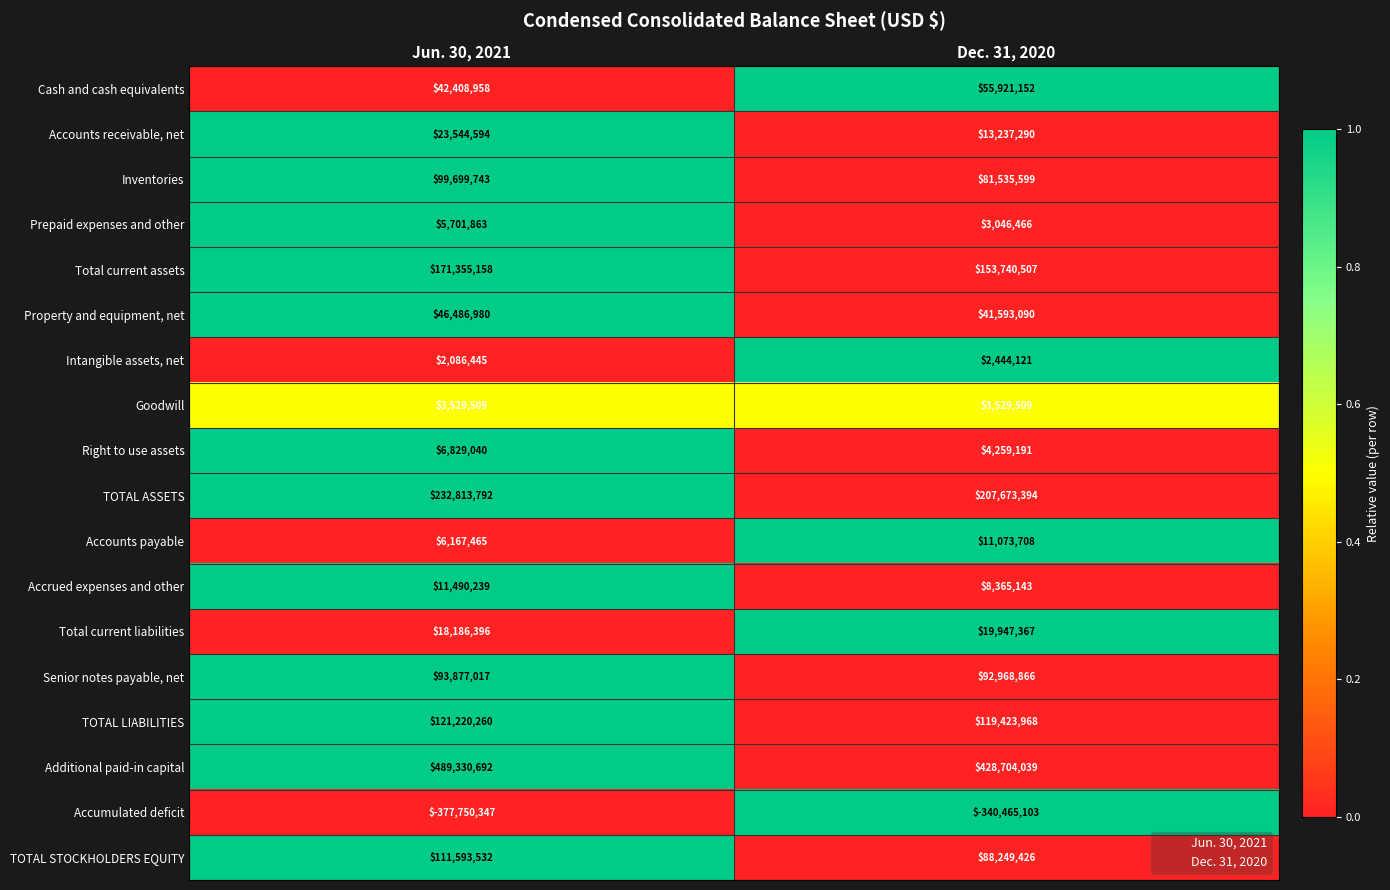

What is the sum of the Additional paid-in capital values at Dec. 31, 2020 and Jun. 30, 2021?

918034731